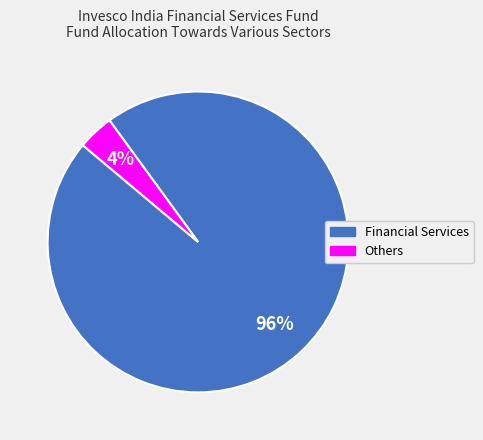

Is the sum of Financial Services and Others greater than half?

Yes